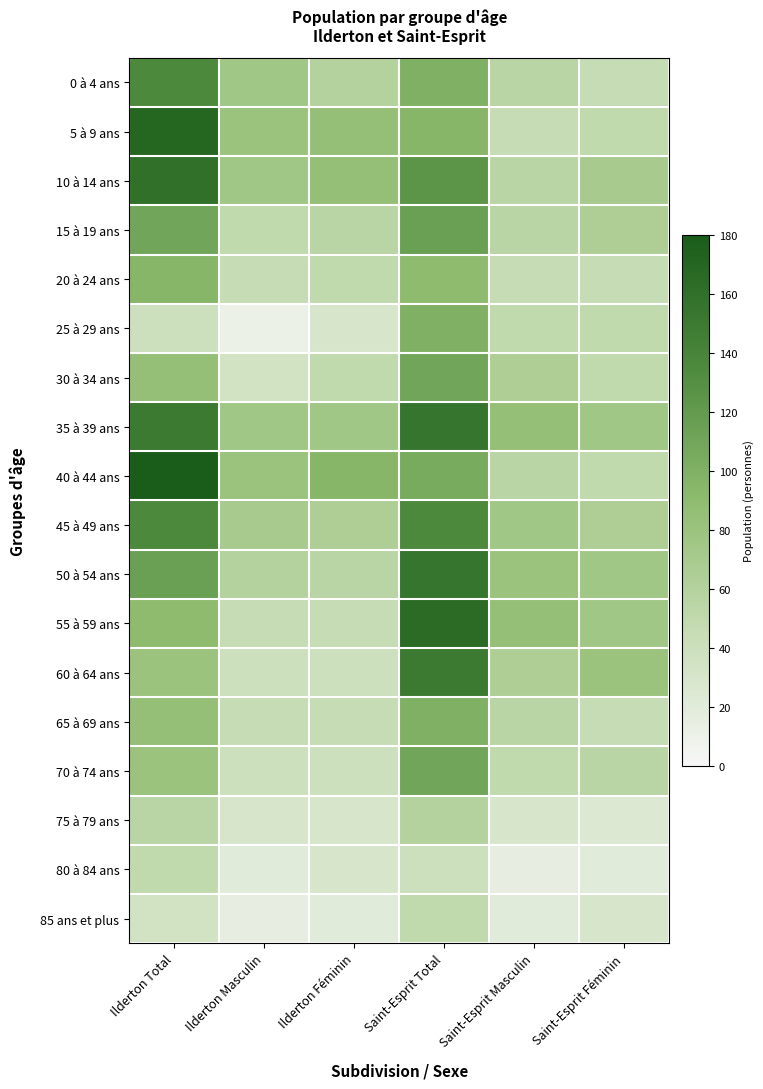

What is the greatest value displayed?

180